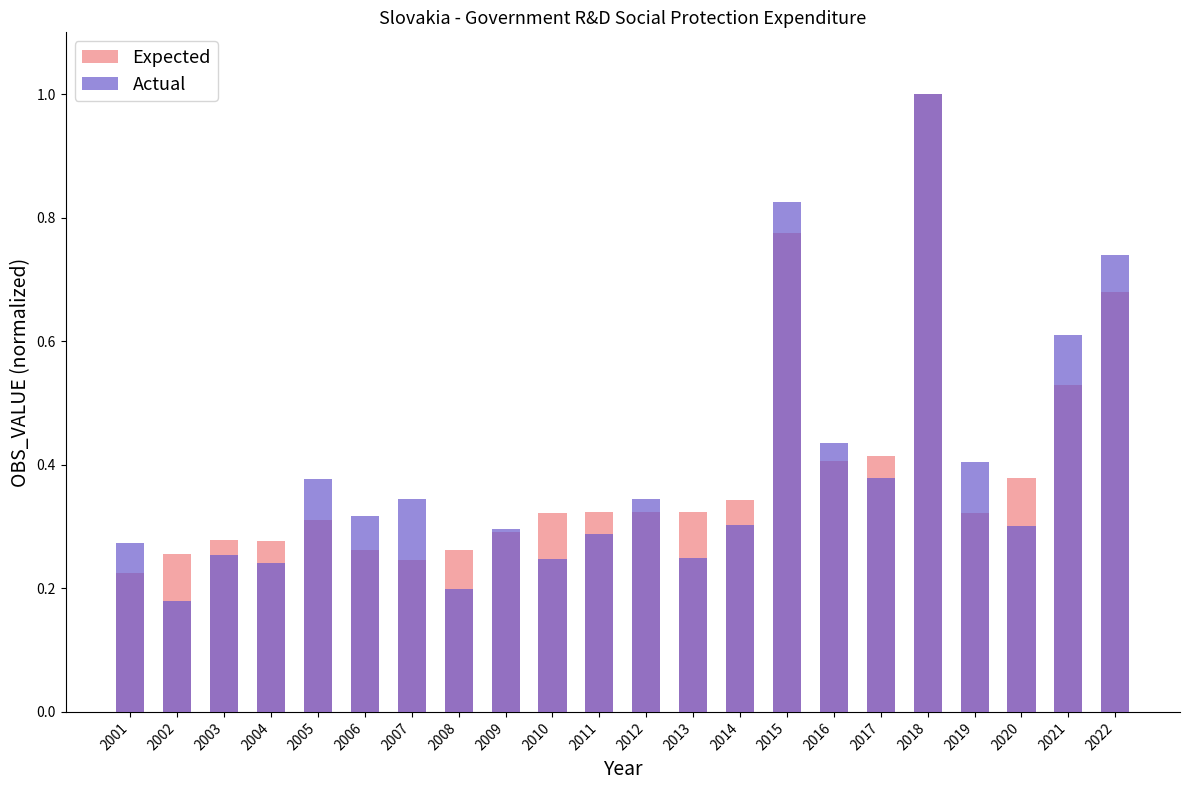

Reading right to left, transcribe all the data shown in this chart.

Expected: 2022=0.7	2021=0.5	2020=0.4	2019=0.3	2018=1.0	2017=0.4	2016=0.4	2015=0.8	2014=0.3	2013=0.3	2012=0.3	2011=0.3	2010=0.3	2009=0.3	2008=0.3	2007=0.2	2006=0.3	2005=0.3	2004=0.3	2003=0.3	2002=0.3	2001=0.2
Actual: 2022=0.7	2021=0.6	2020=0.3	2019=0.4	2018=1.0	2017=0.4	2016=0.4	2015=0.8	2014=0.3	2013=0.2	2012=0.3	2011=0.3	2010=0.2	2009=0.3	2008=0.2	2007=0.3	2006=0.3	2005=0.4	2004=0.2	2003=0.3	2002=0.2	2001=0.3